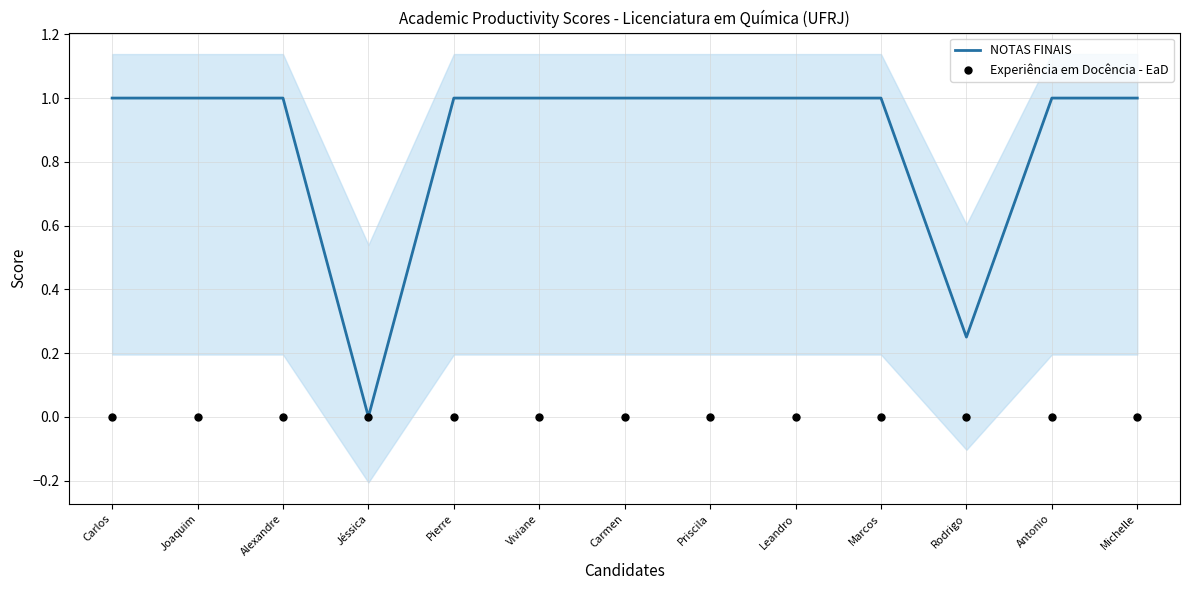

Which series has the largest Y range (max minus min)?

NOTAS FINAIS